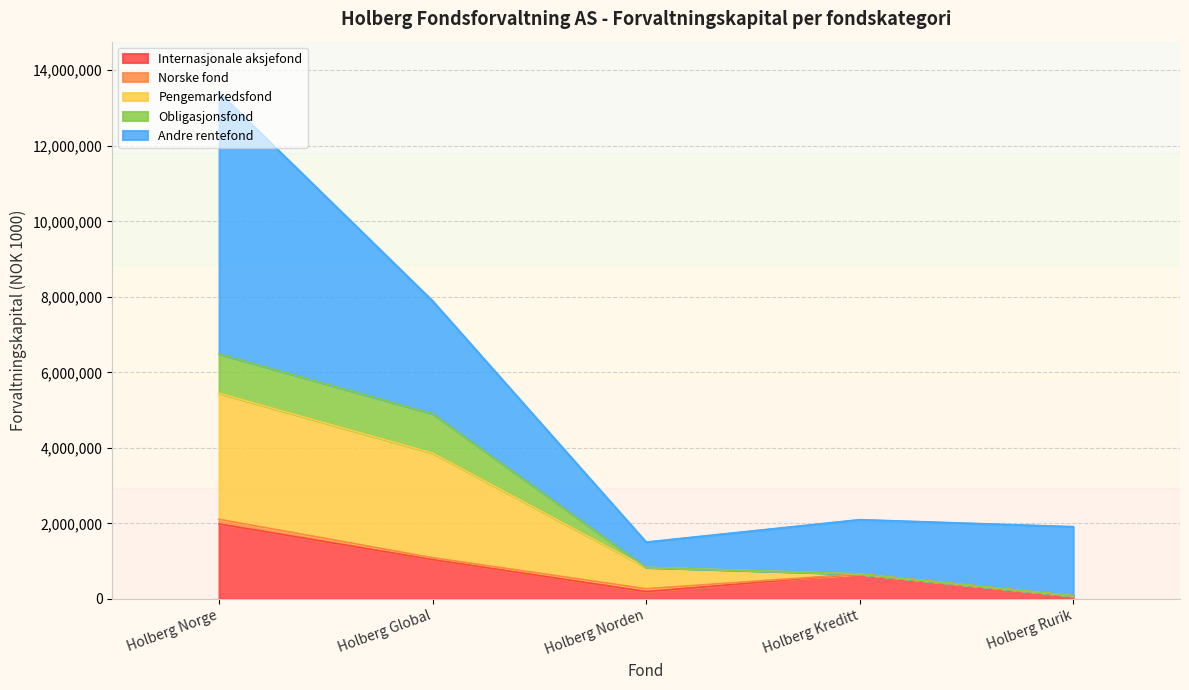

Where does the Pengemarkedsfond series first go above 565533?

Holberg Norge